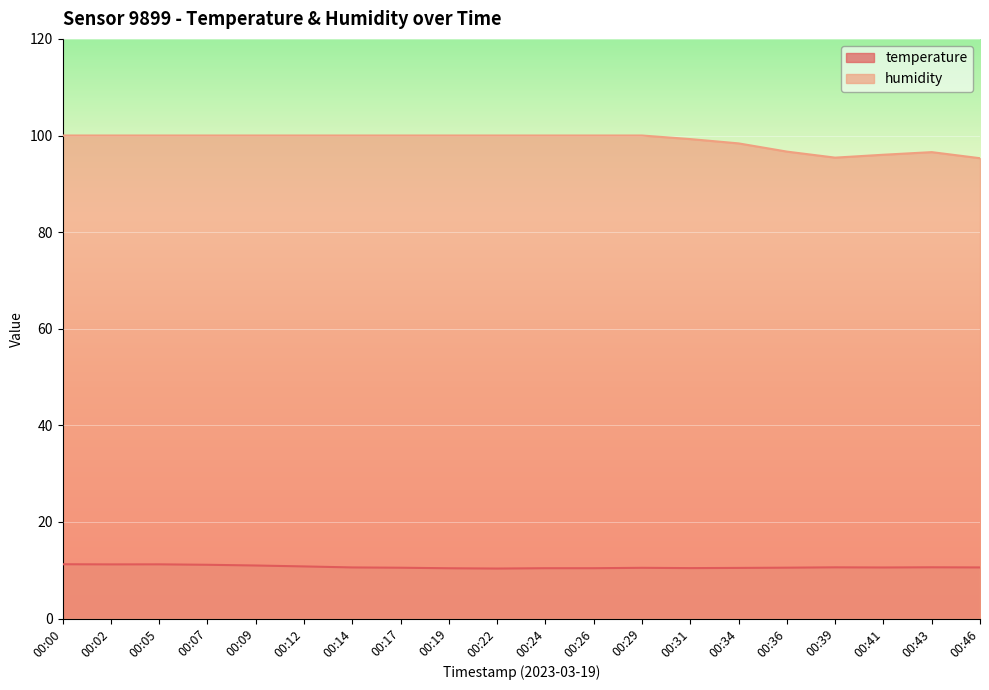

What is the difference between the maximum and minimum values in the humidity series?

4.7